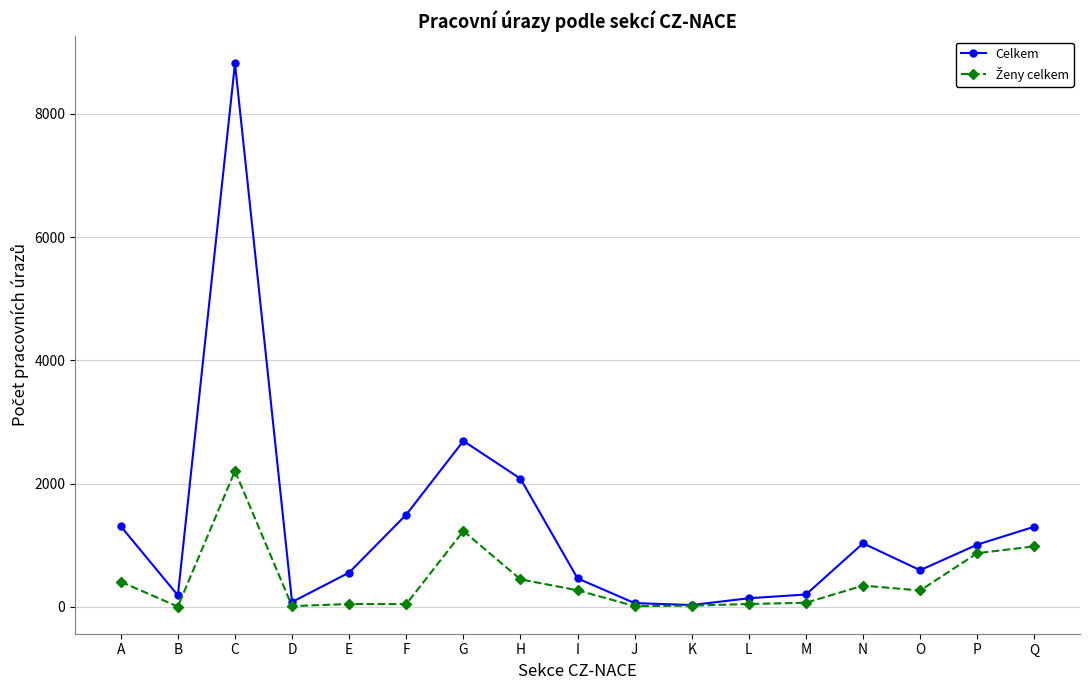

Where does the Celkem series first go above 594?

A